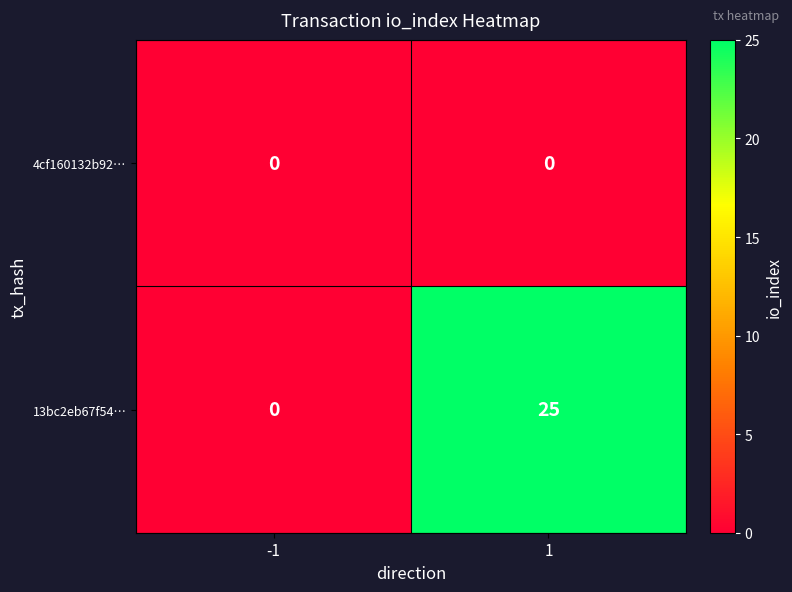

Which series has the largest range (max minus min)?

13bc2eb67f54…